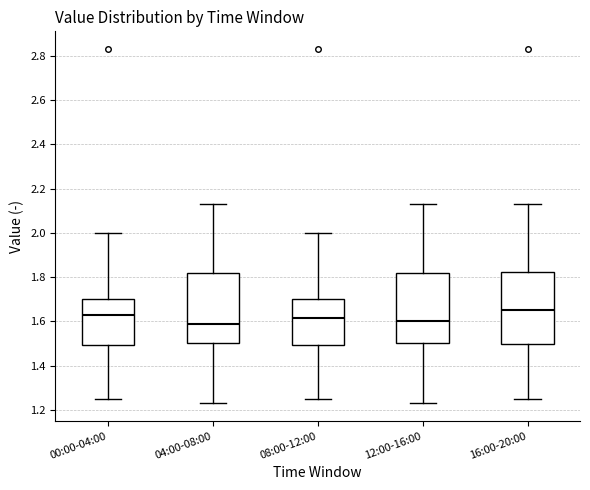

Reading left to right, read every box against the y-axis: the position of its median line, the range the box covers, and the ends of its whiskers. The values are not printed on the chart, so give them approximately, as read against the axis.

00:00-04:00: median 1.64, box 1.50 to 1.70, whiskers 1.26 to 2.00
04:00-08:00: median 1.60, box 1.50 to 1.82, whiskers 1.24 to 2.14
08:00-12:00: median 1.62, box 1.50 to 1.70, whiskers 1.26 to 2.00
12:00-16:00: median 1.60, box 1.50 to 1.82, whiskers 1.24 to 2.14
16:00-20:00: median 1.66, box 1.50 to 1.82, whiskers 1.26 to 2.14